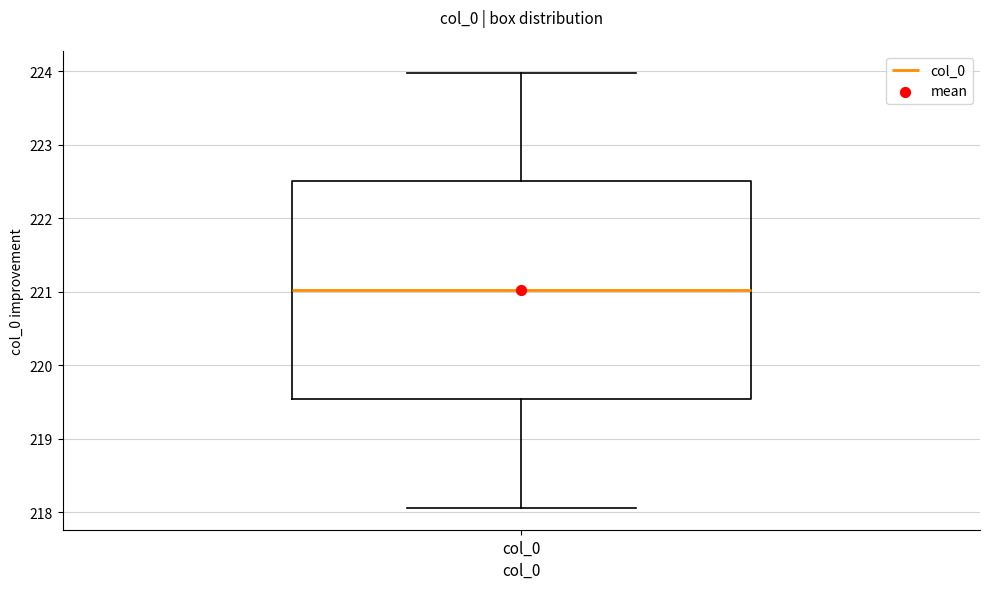

Read this box plot against the y-axis: the position of the median line, the range covered by the box, and the ends of both whiskers. The values are not printed on the chart, so give them approximately, as read against the axis.

median 221.0, box 219.5 to 222.5, whiskers 218.1 to 224.0